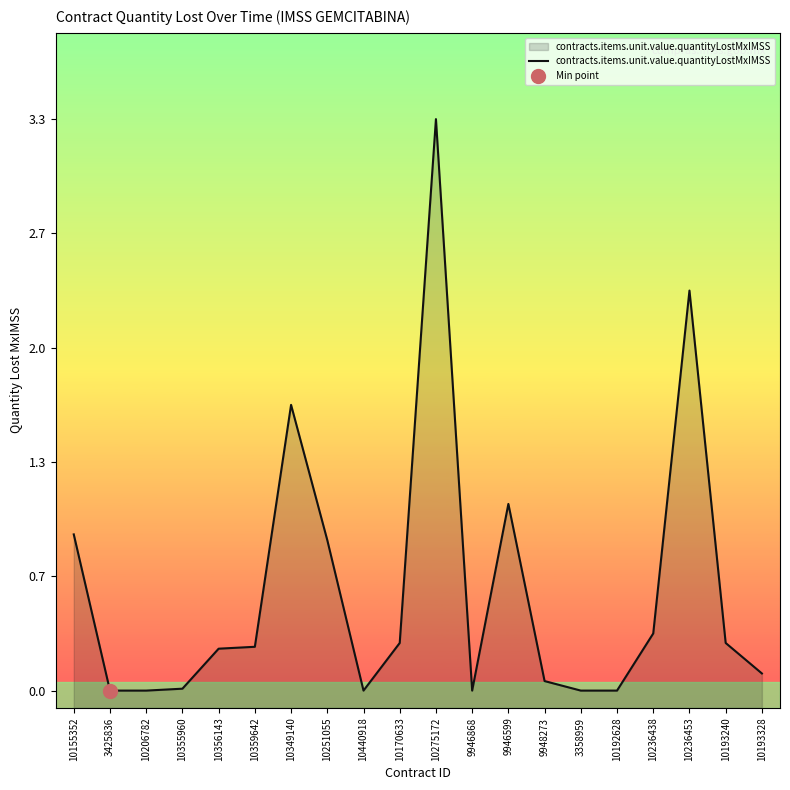

What is the greatest value displayed?

3.3